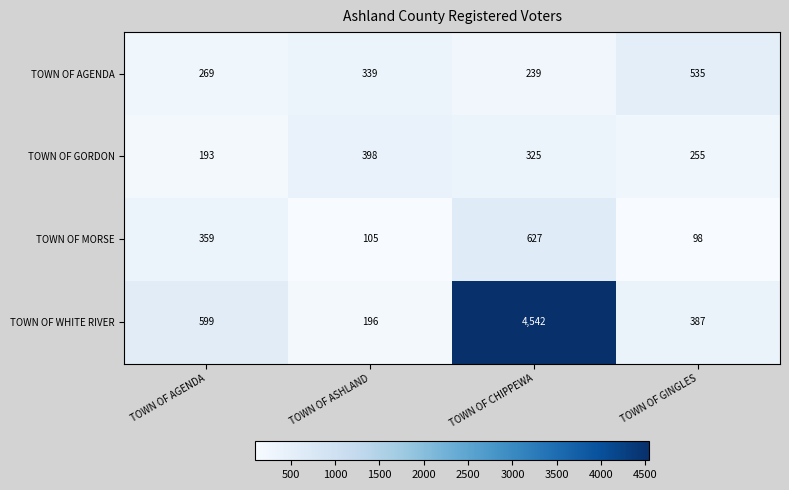

Reading left to right, list all the values displayed in this chart.

TOWN OF AGENDA: TOWN OF AGENDA=269	TOWN OF ASHLAND=339	TOWN OF CHIPPEWA=239	TOWN OF GINGLES=535
TOWN OF GORDON: TOWN OF AGENDA=193	TOWN OF ASHLAND=398	TOWN OF CHIPPEWA=325	TOWN OF GINGLES=255
TOWN OF MORSE: TOWN OF AGENDA=359	TOWN OF ASHLAND=105	TOWN OF CHIPPEWA=627	TOWN OF GINGLES=98
TOWN OF WHITE RIVER: TOWN OF AGENDA=599	TOWN OF ASHLAND=196	TOWN OF CHIPPEWA=4542	TOWN OF GINGLES=387